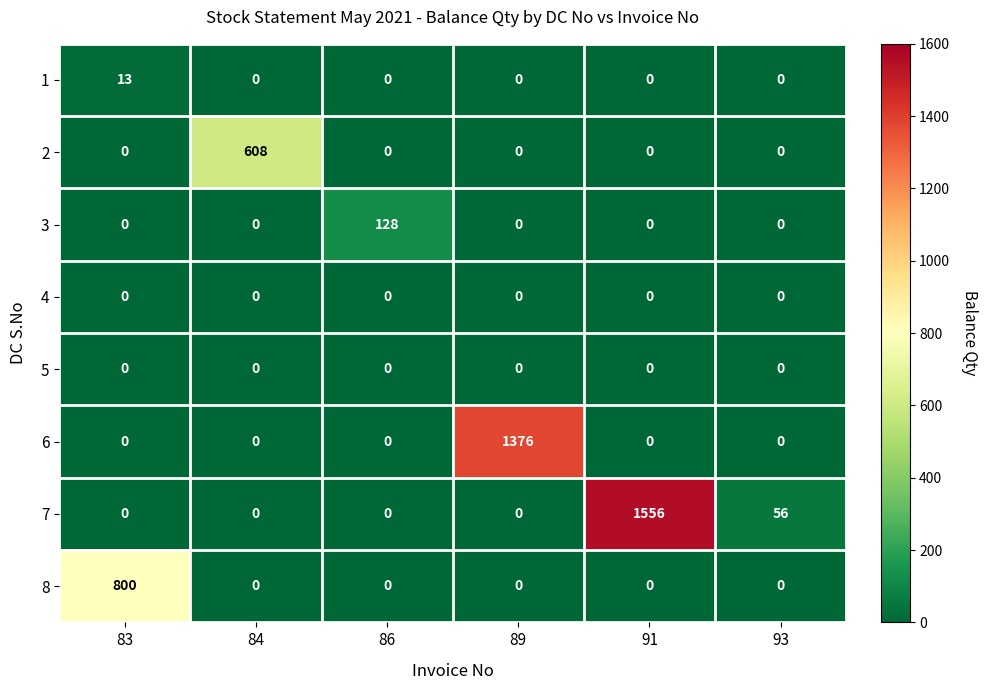

How many series are shown in this chart?

8